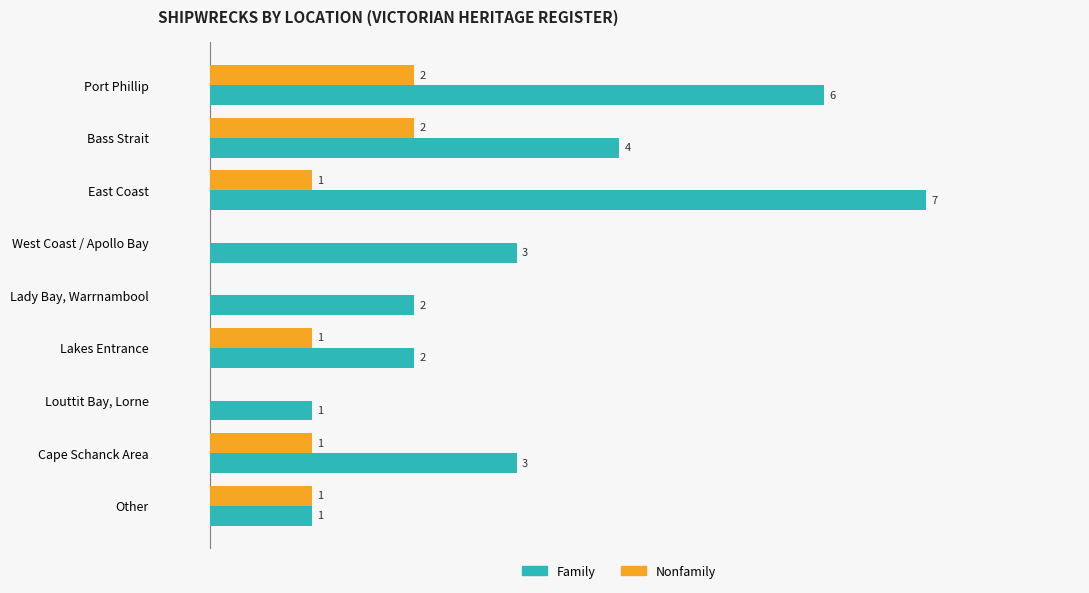

Is the value of Family at Other greater than the value of Nonfamily at Port Phillip?

No